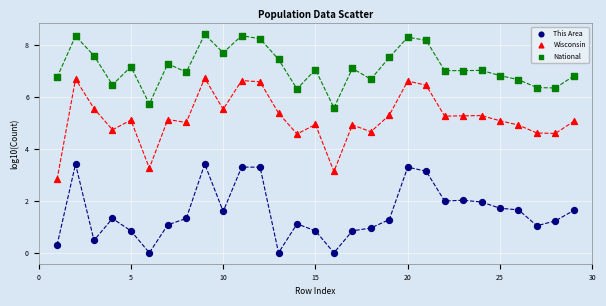

Which series has the widest spread of Y values?

Wisconsin